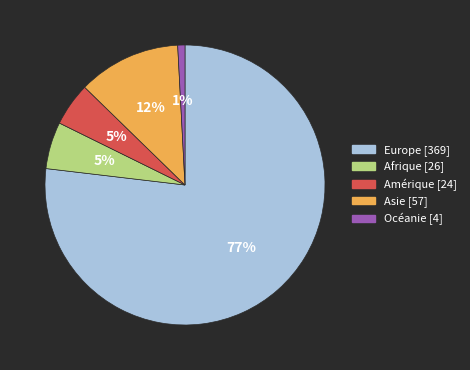

True or false: Asie accounts for 2% of the total.

False